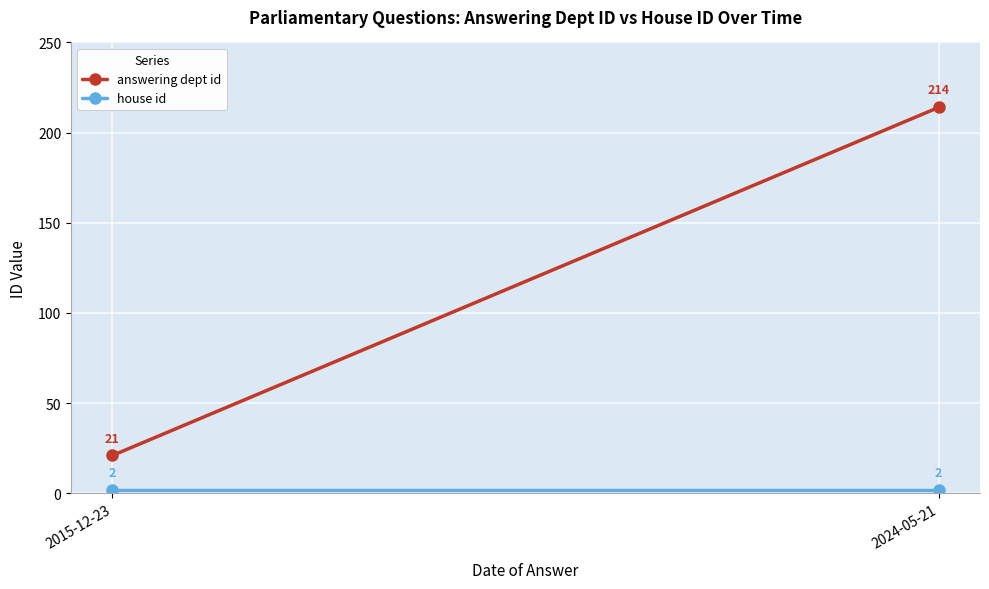

The house id series shows 1 at 2015-12-23. True or false?

False